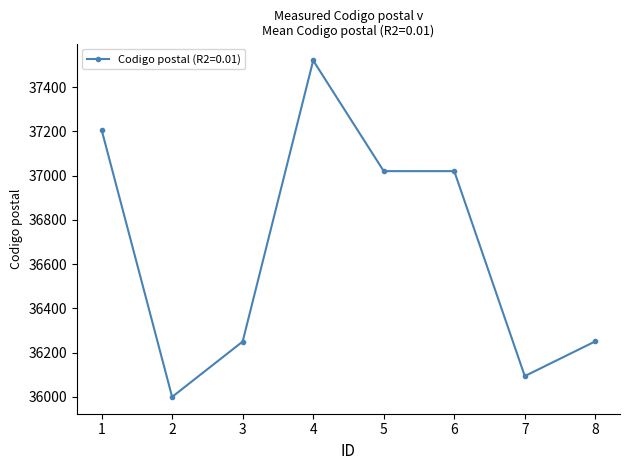

The value at 8 is 53734. True or false?

False